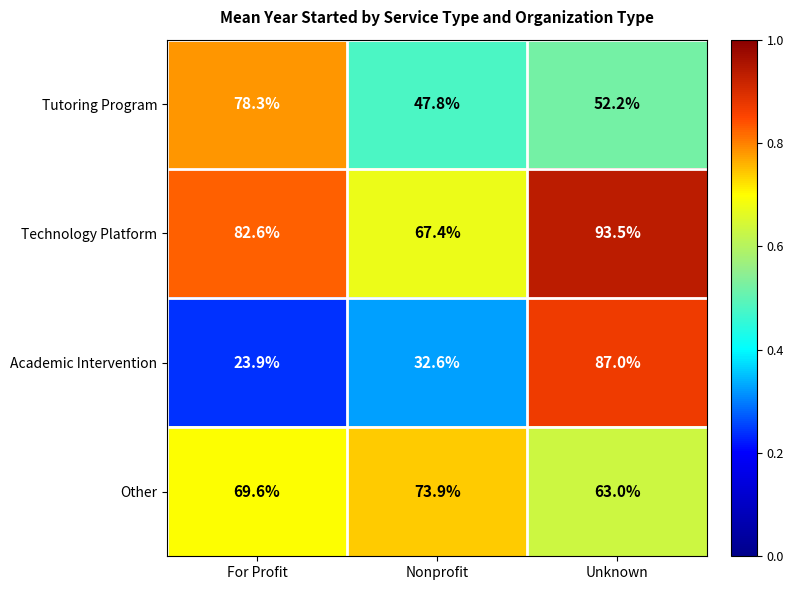

What is the approximate value of Tutoring Program at Nonprofit?

47.8